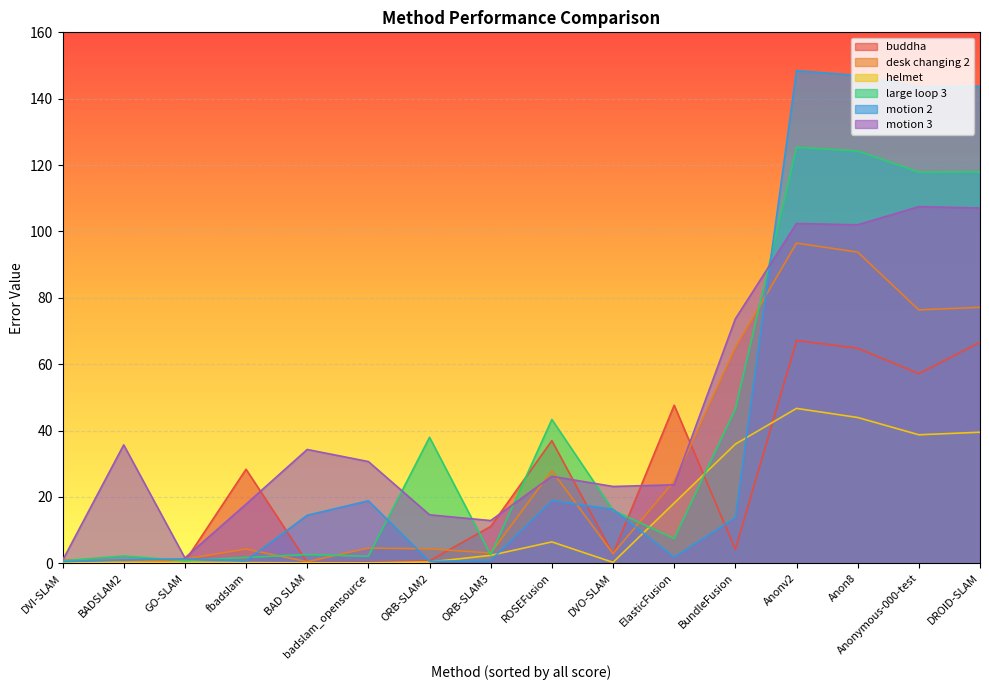

At which label does motion 3 first exceed 30?

BADSLAM2